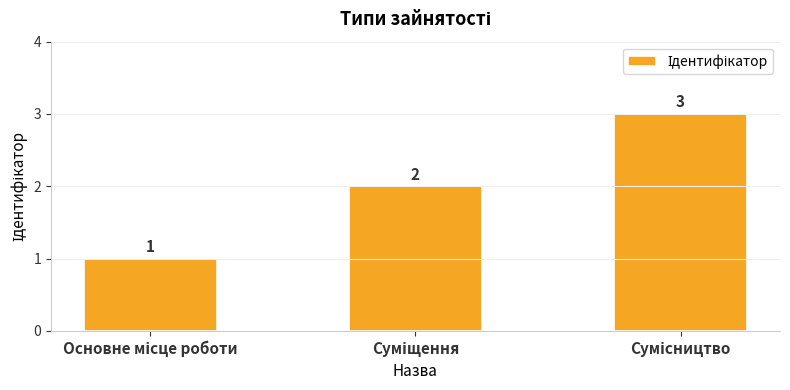

Count the number of data series in this chart.

1